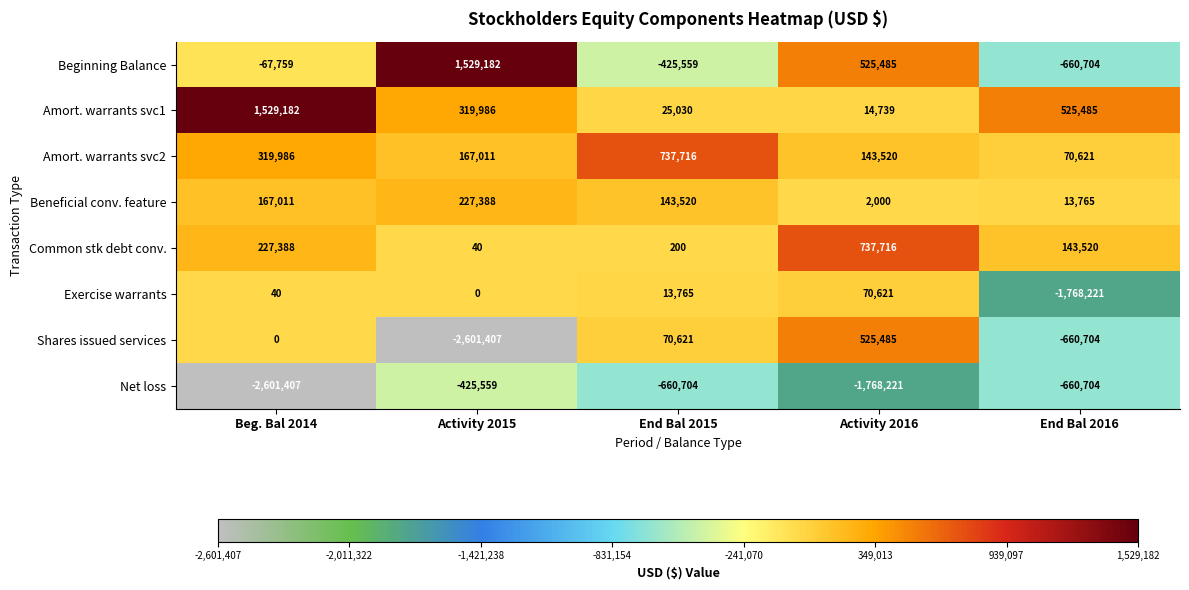

What is the sum of the Common stk debt conv. values at End Bal 2015 and Activity 2015?

240